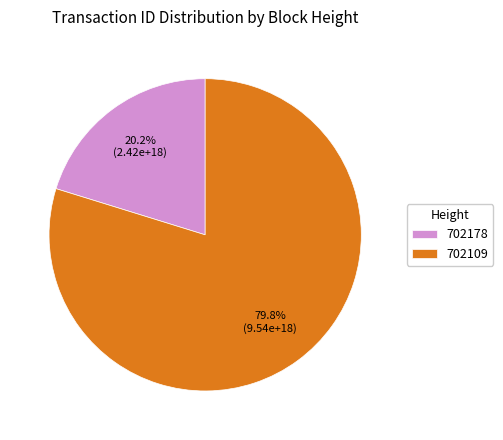

Is there a majority slice in this chart?

Yes